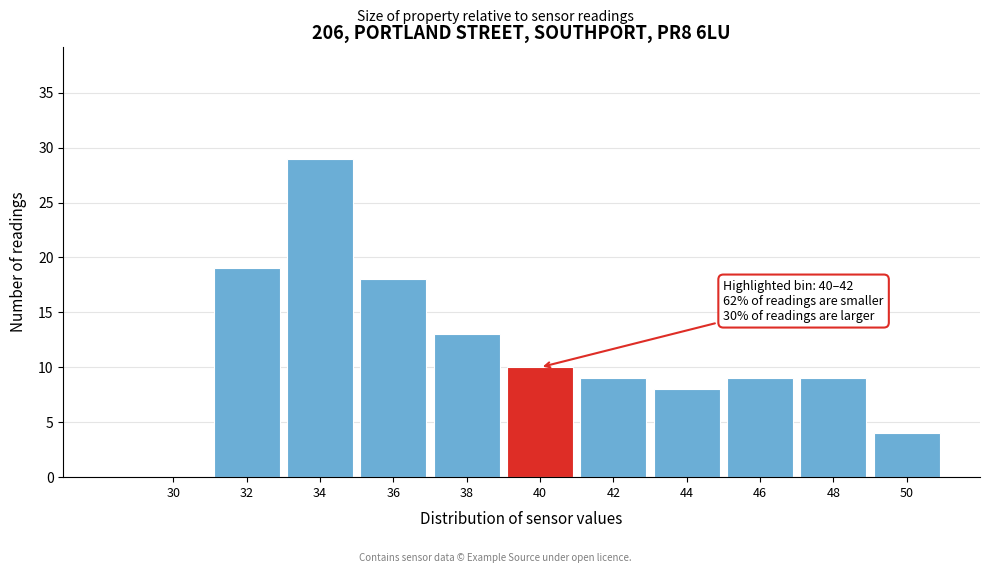

Reading left to right, list all the values displayed in this chart.

30=0	32=19	34=29	36=18	38=13	40=10	42=9	44=8	46=9	48=9	50=4